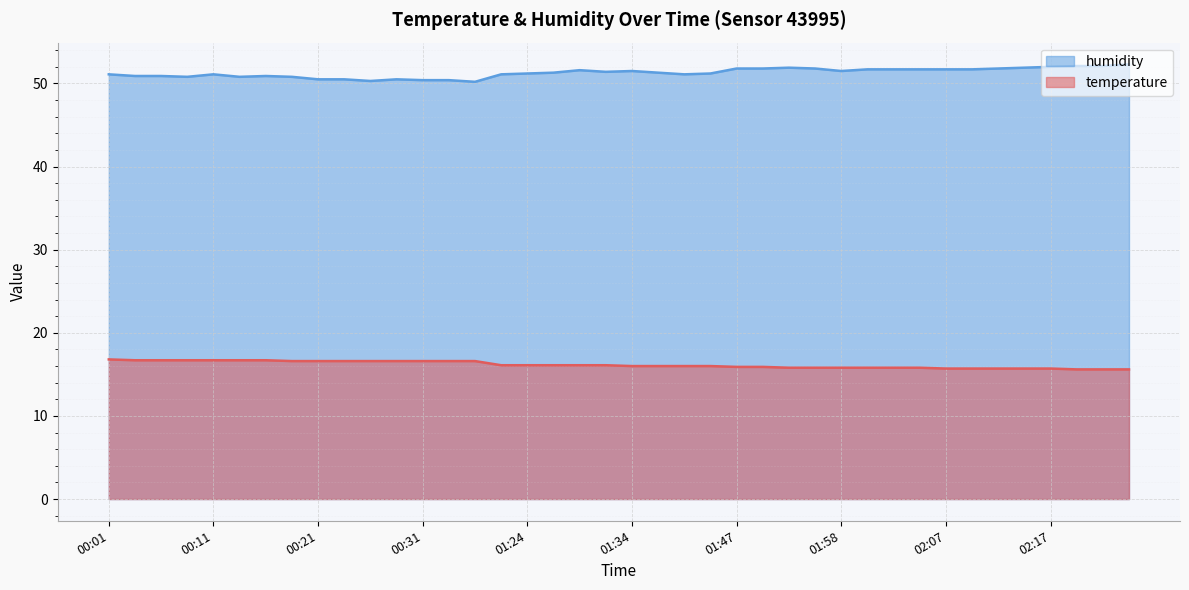

What is the label of the 36th point from the left?

02:15